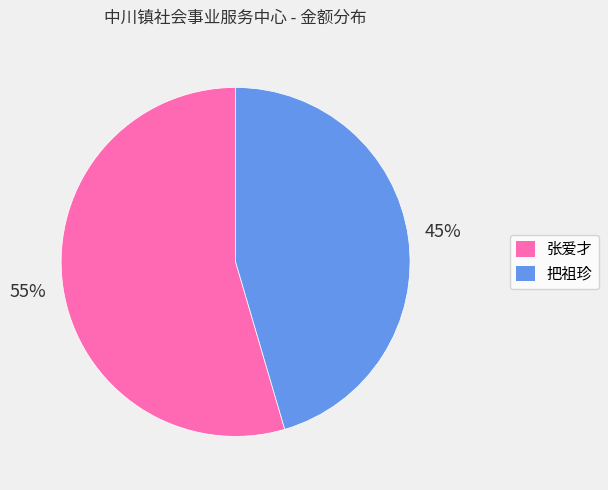

How many segments does this pie chart have?

2